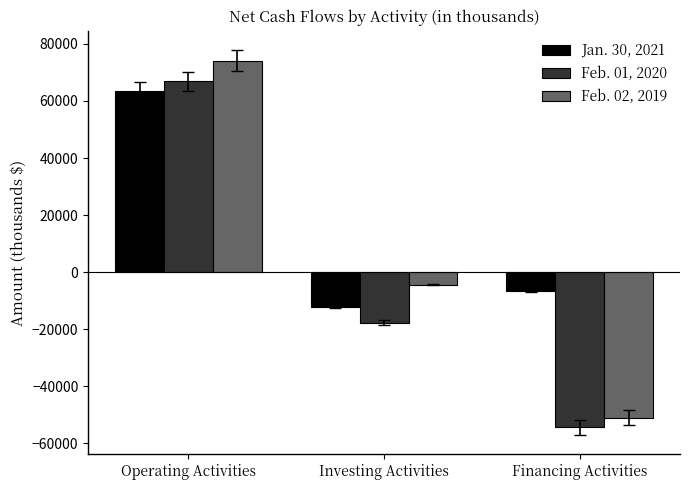

What is the value of the Feb. 01, 2020 bar at the 2nd from the left?

-17751